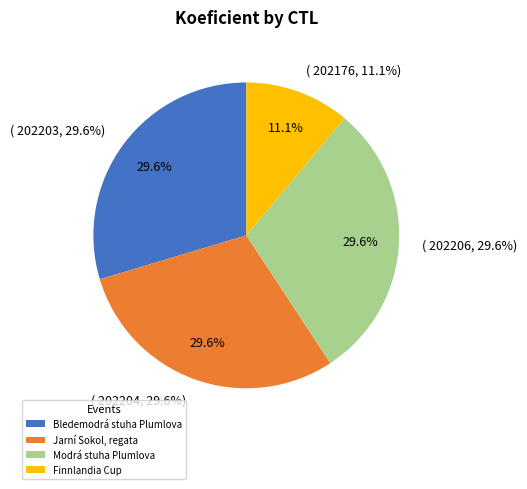

To the nearest percent, what portion does 202206 represent?

30%